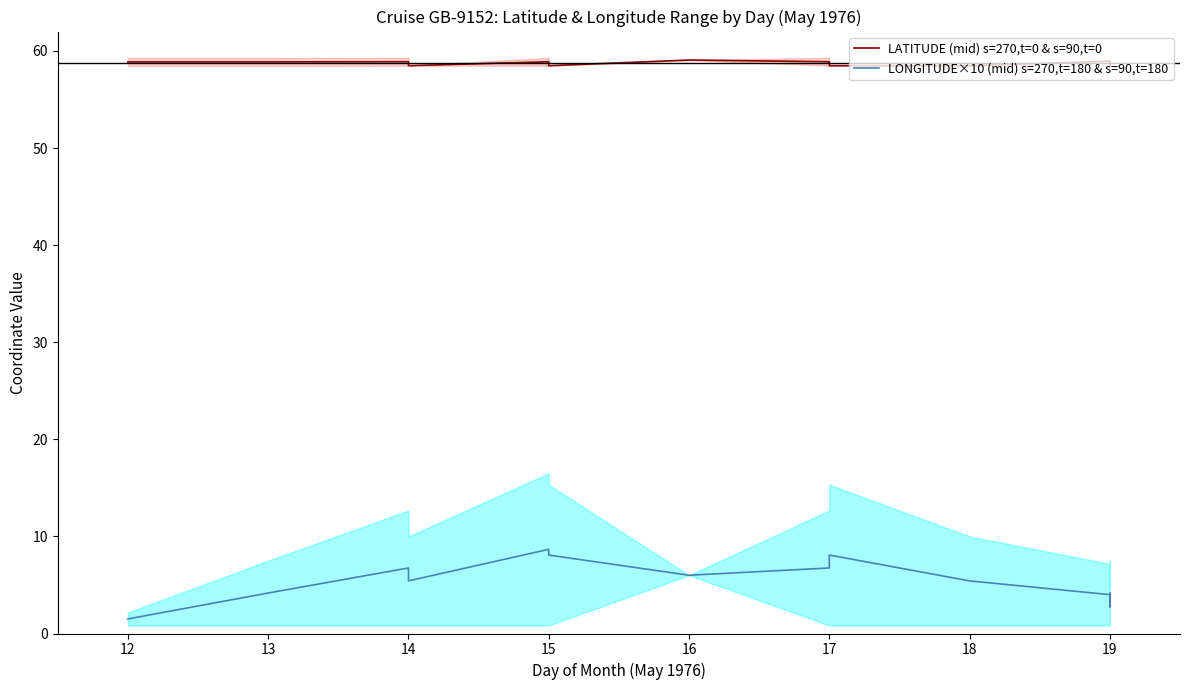

Between 16 and 19, which series saw the biggest shift?

LONGITUDE×10 (mid) s=270,t=180 & s=90,t=180